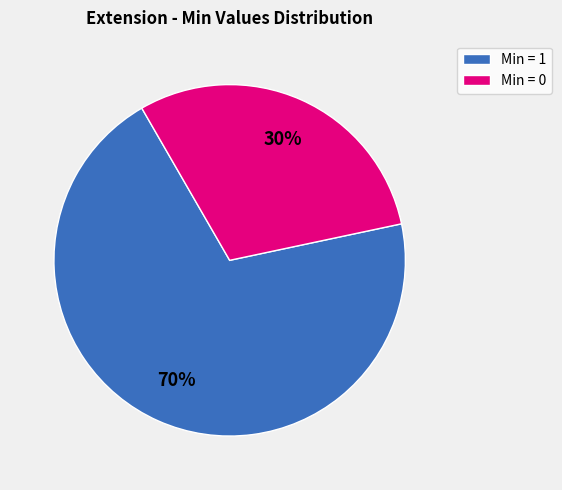

What is the smallest slice in the pie chart?

Min = 0